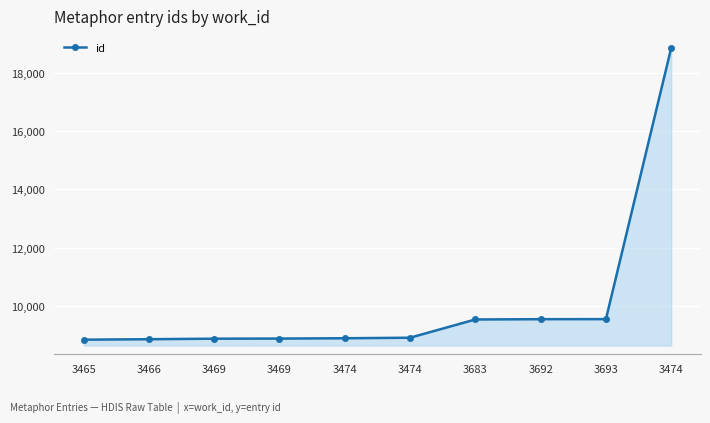

How many lines are shown in the chart?

1